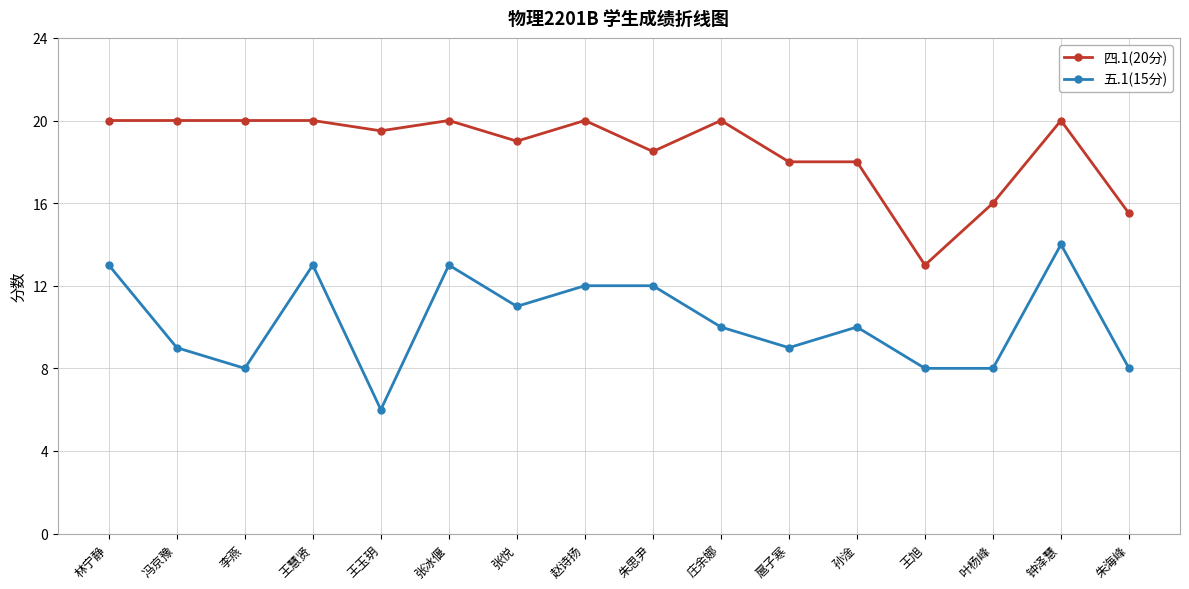

Reading left to right, extract all data points from this chart.

四.1(20分): 20.0	20.0	20.0	20.0	19.5	20.0	19.0	20.0	18.5	20.0	18.0	18.0	13.0	16.0	20.0	15.5
五.1(15分): 13.0	9.0	8.0	13.0	6.0	13.0	11.0	12.0	12.0	10.0	9.0	10.0	8.0	8.0	14.0	8.0